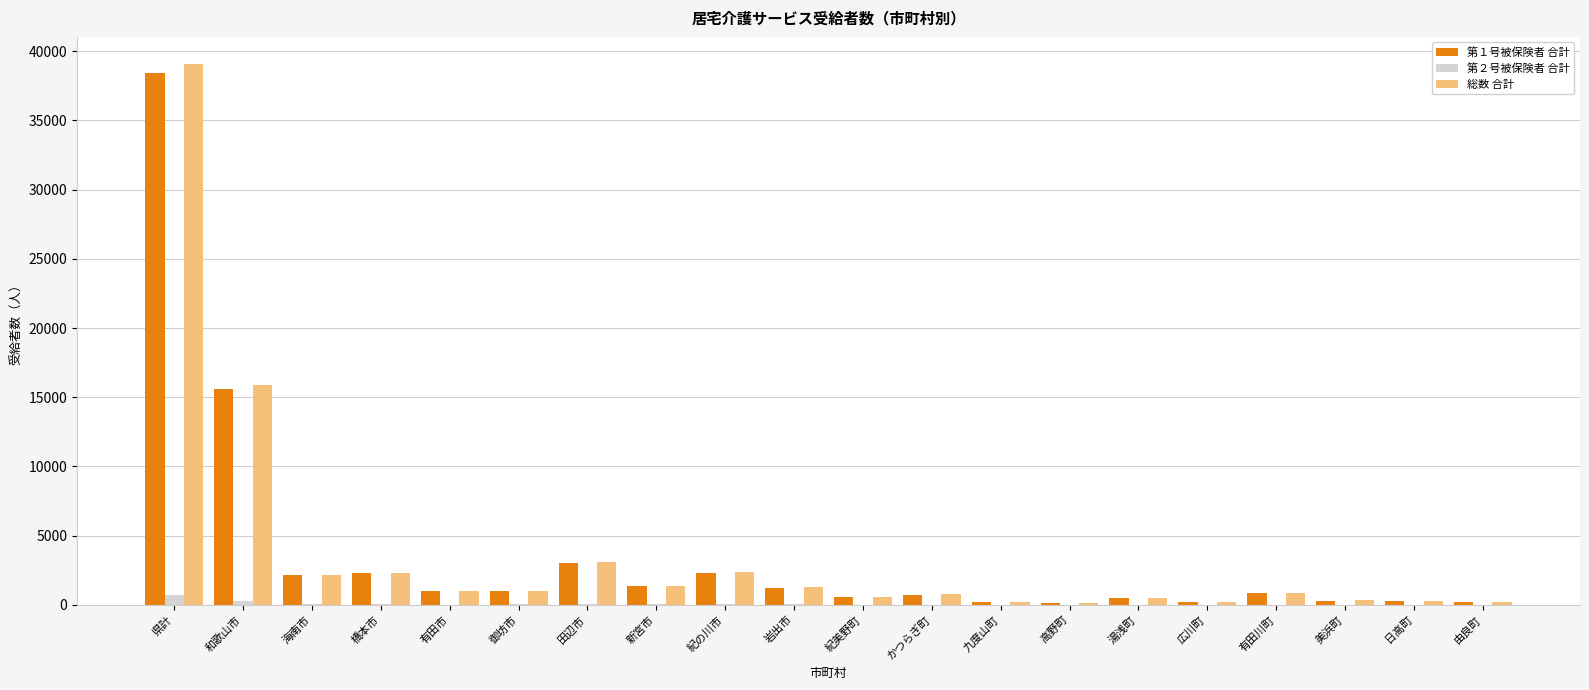

What is the sum of all 総数 合計 values?

73545